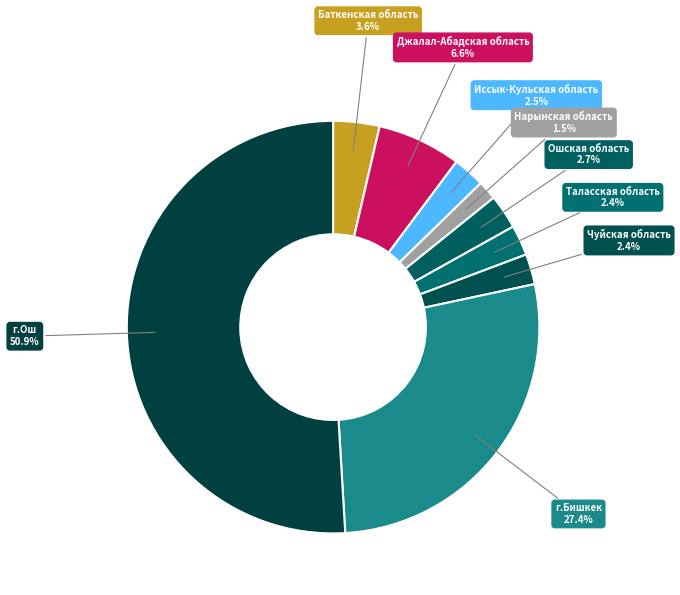

Rank the categories by value from highest to lowest.

г.Ош, г.Бишкек, Джалал-Абадская область, Баткенская область, Ошская область, Иссык-Кульская область, Таласская область, Чуйская область, Нарынская область